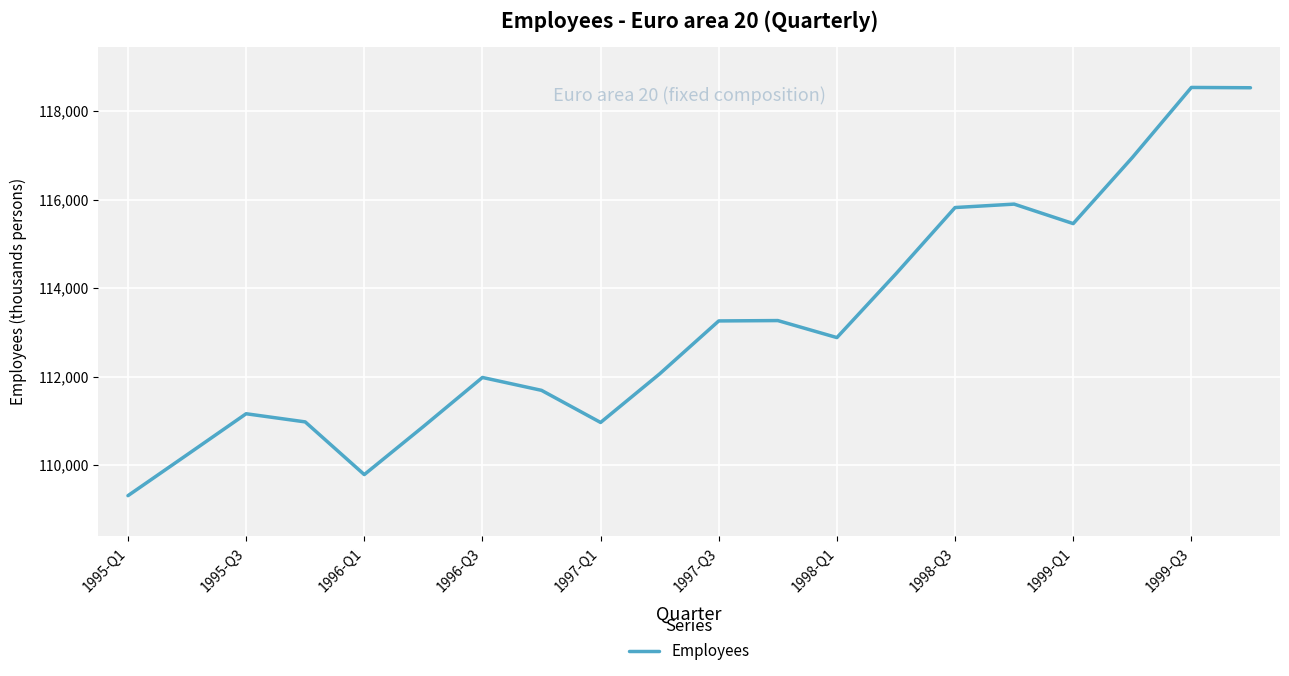

How many lines are shown in the chart?

1